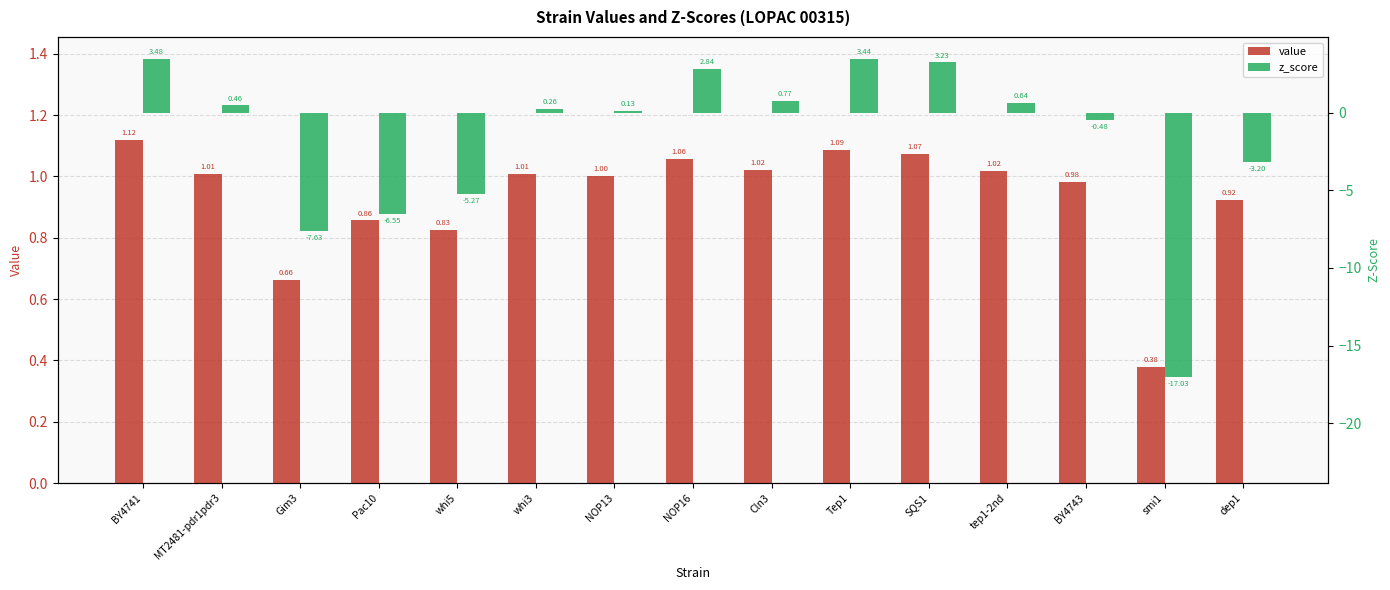

What is the difference between the second highest and second lowest values in the z_score series?

11.1